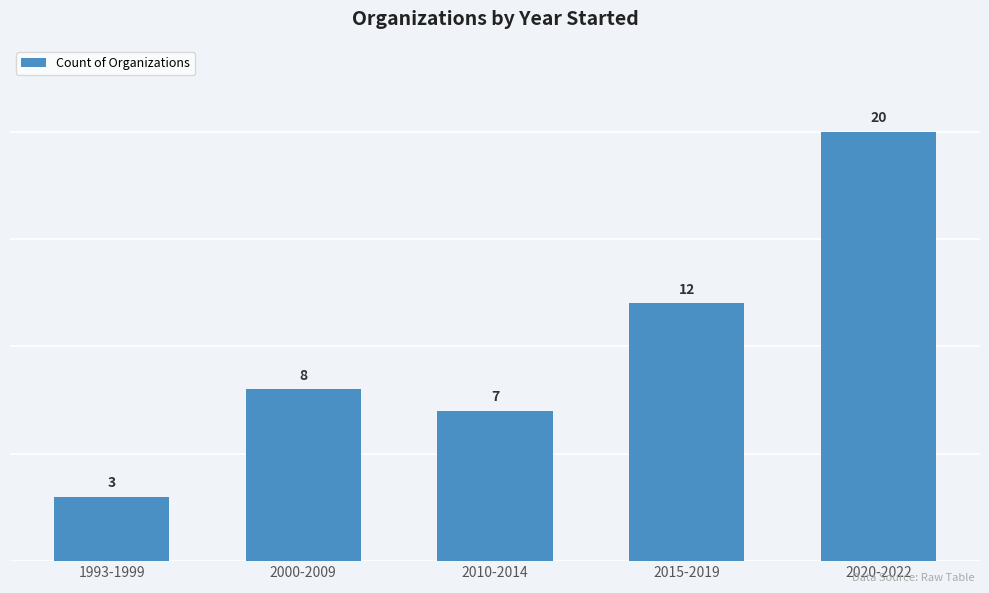

What value does the data have at 2000-2009, to the nearest 5?

10